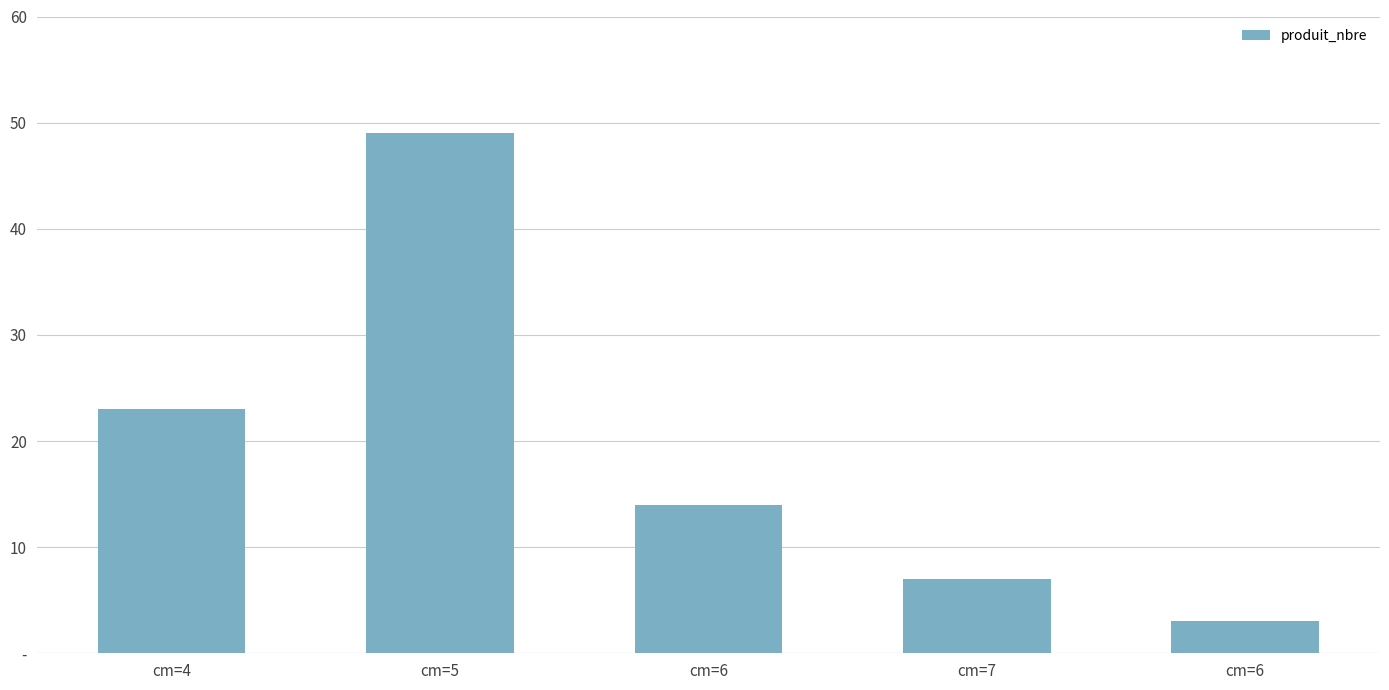

Are the bars grouped side by side (vs. stacked)?

No